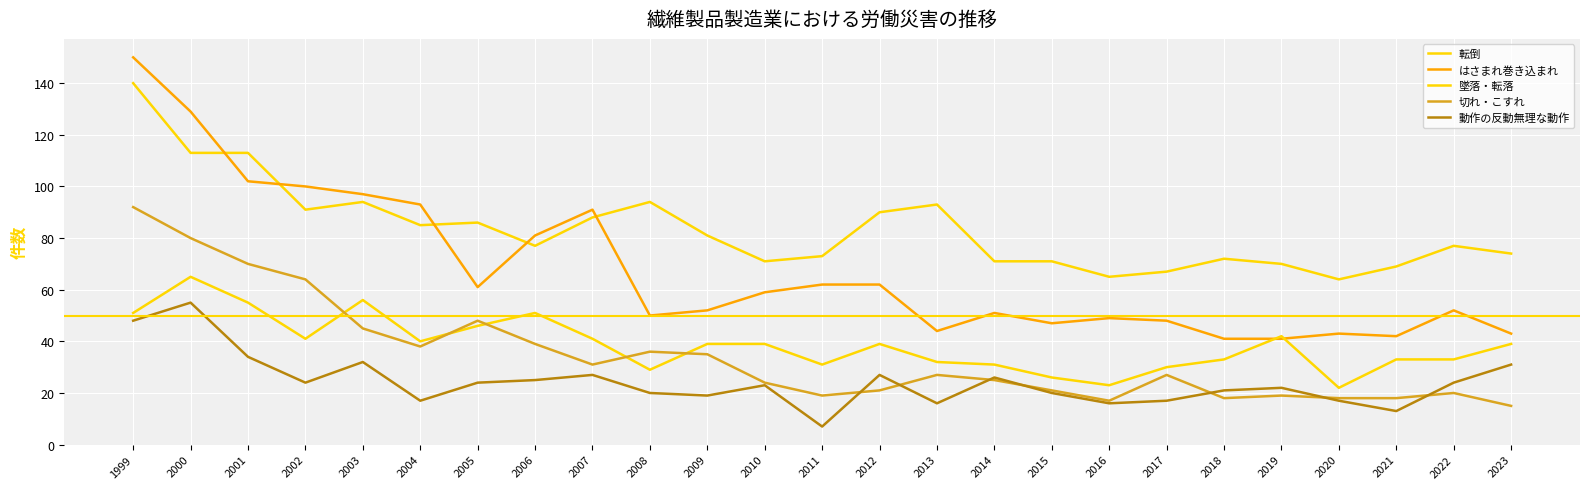

Where is the first local minimum for 墜落・転落?

2002